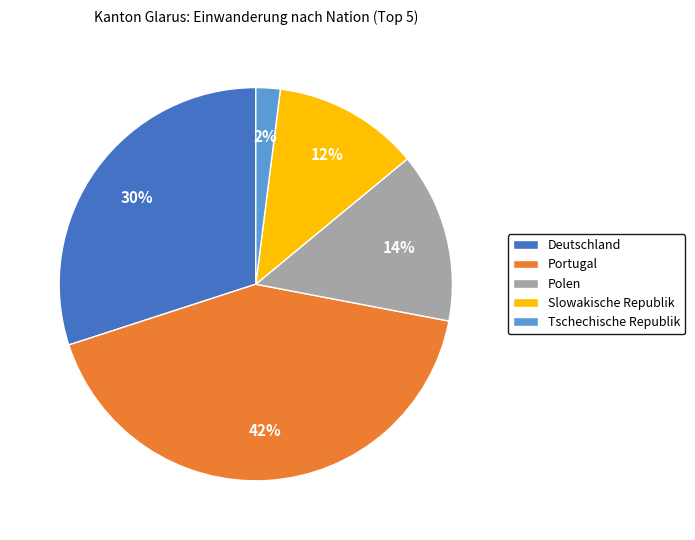

Is it true that Tschechische Republik is 2% of the pie?

True